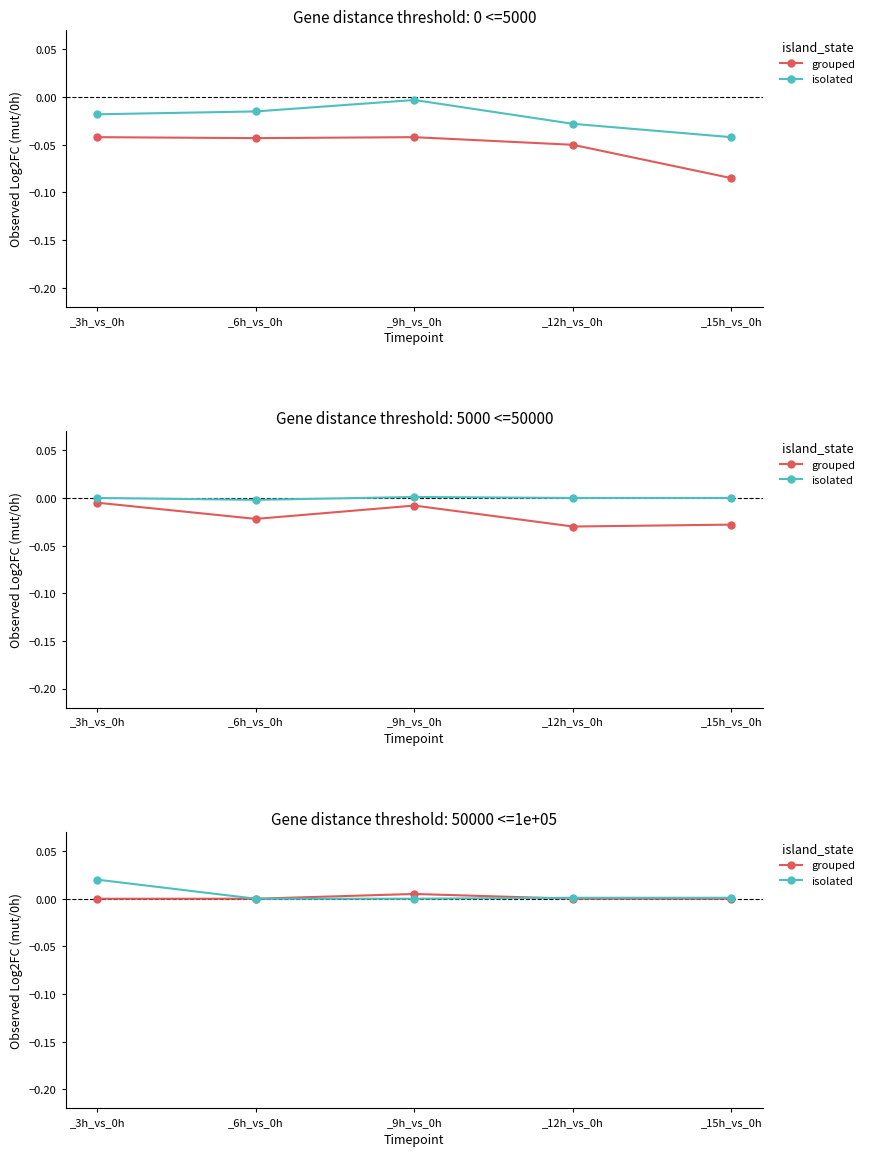

True or false: isolated has a value of 0.0 at _6h_vs_0h.

True